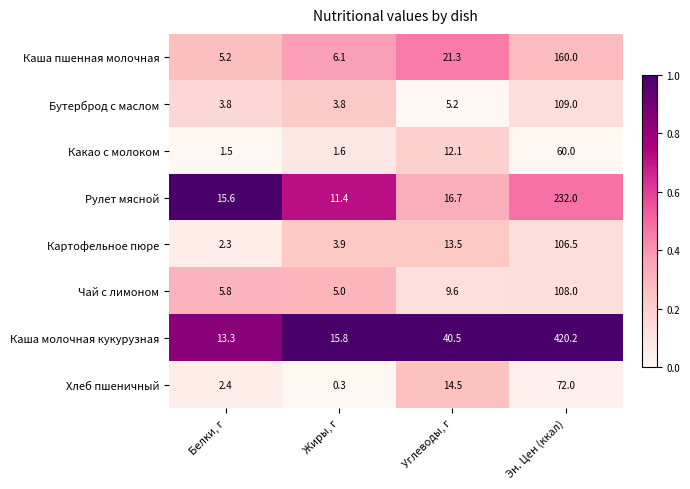

The Бутерброд с маслом series shows 5.2 at Жиры, г. True or false?

False